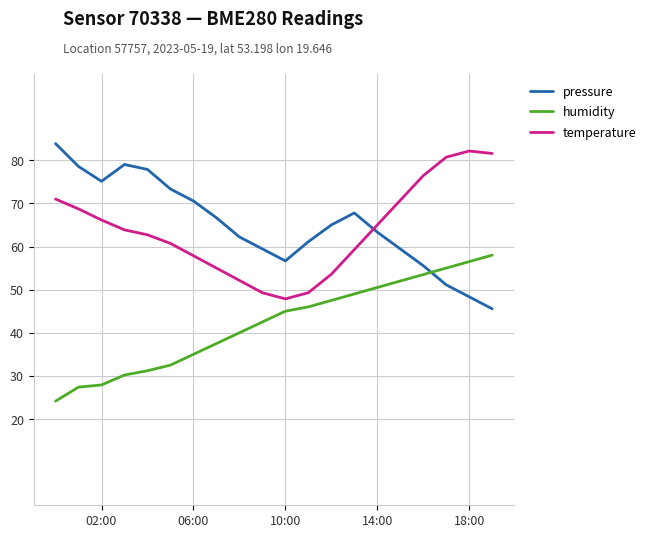

True or false: humidity and temperature cross at least once.

False